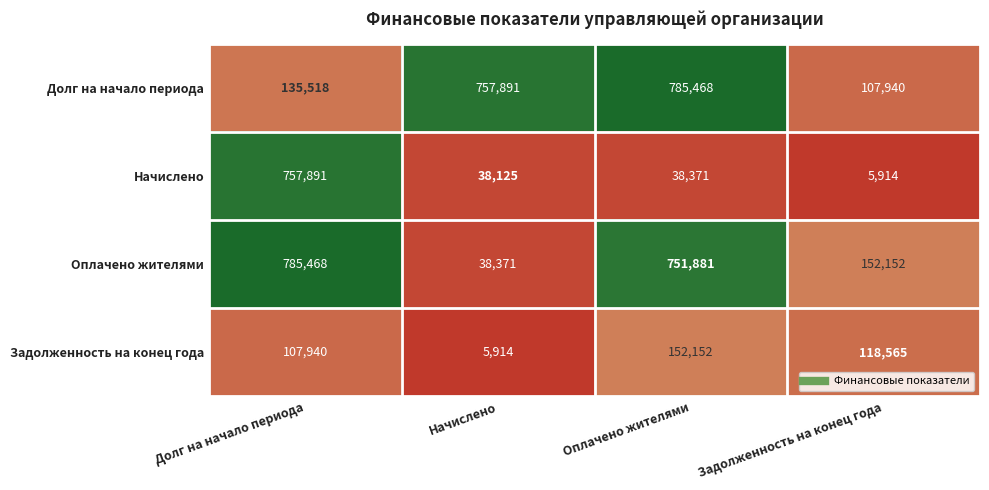

What is the highest value of the Задолженность на конец года series?

152152